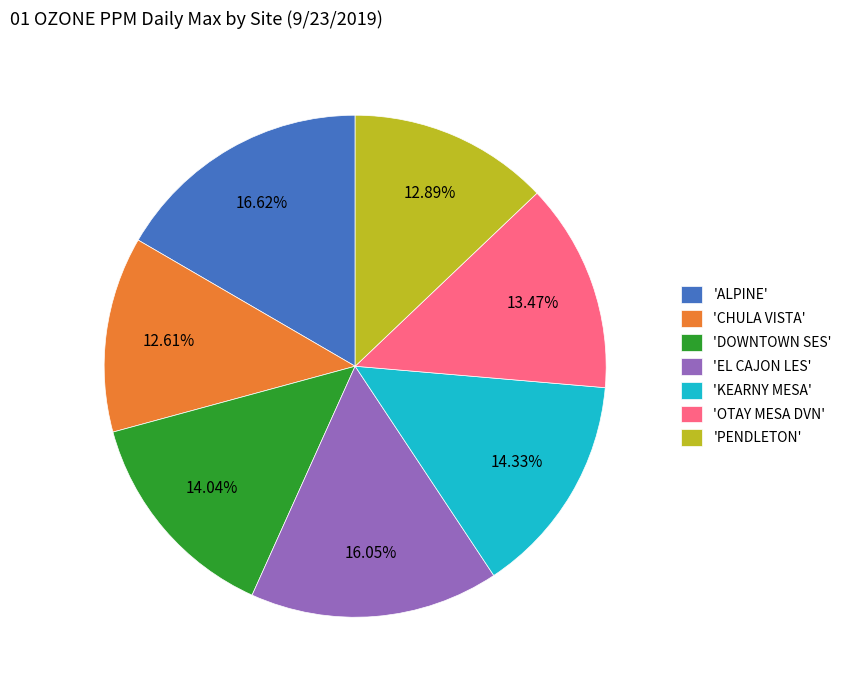

Count the number of slices in the pie.

7